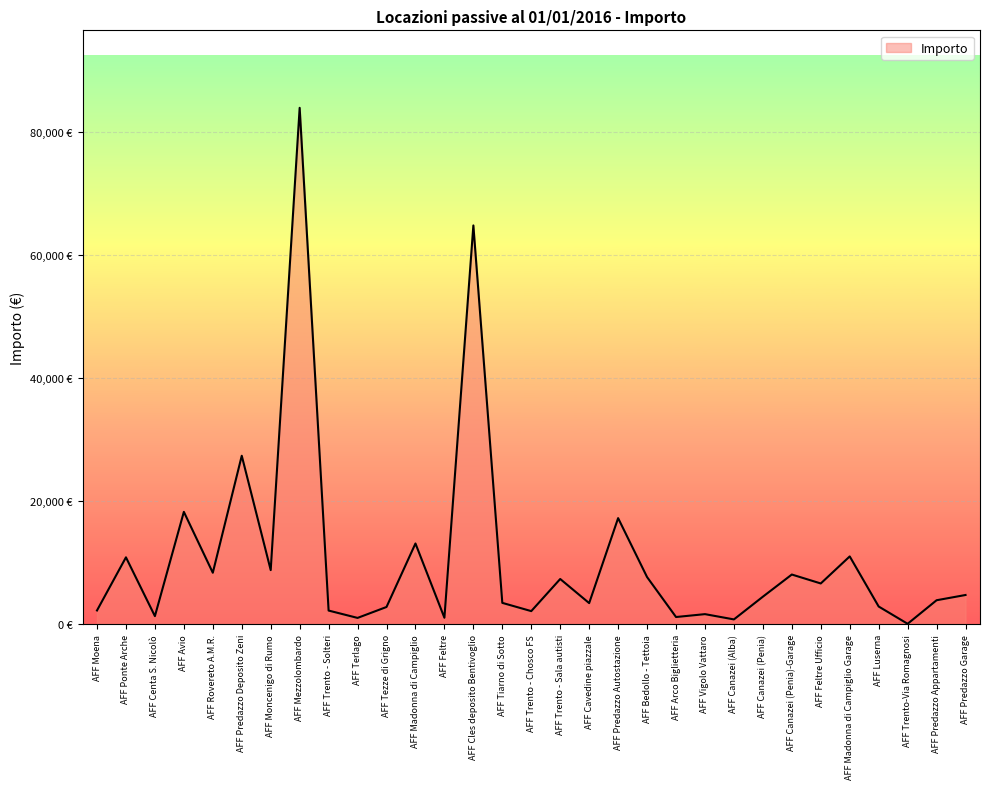

True or false: the data shows 1516.0 at AFF Cavedine piazzale.

False